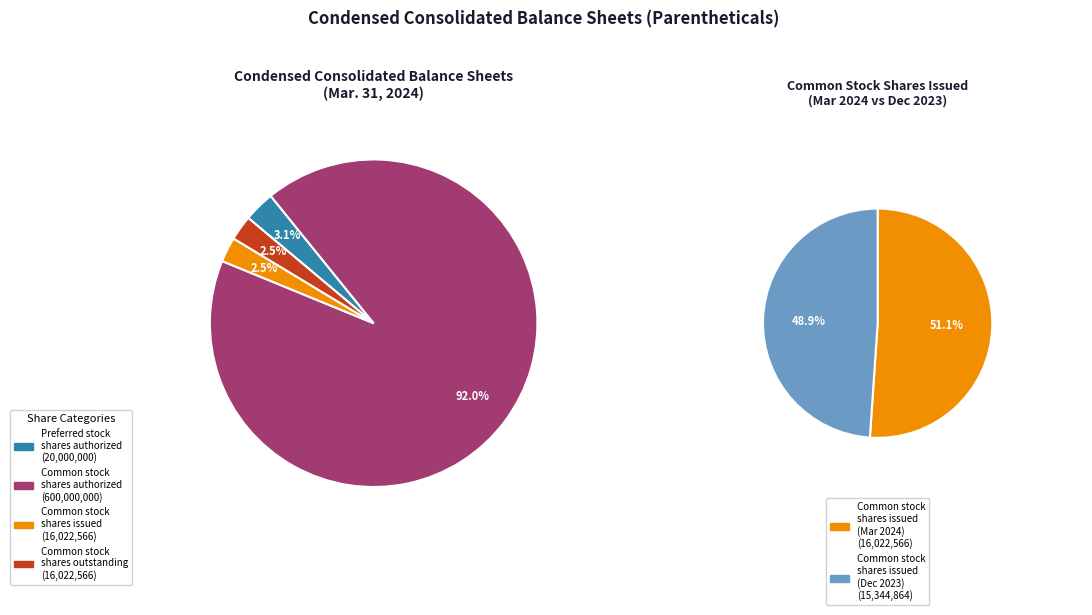

To the nearest percent, what is the difference between the largest and smallest slice percentages?

90%